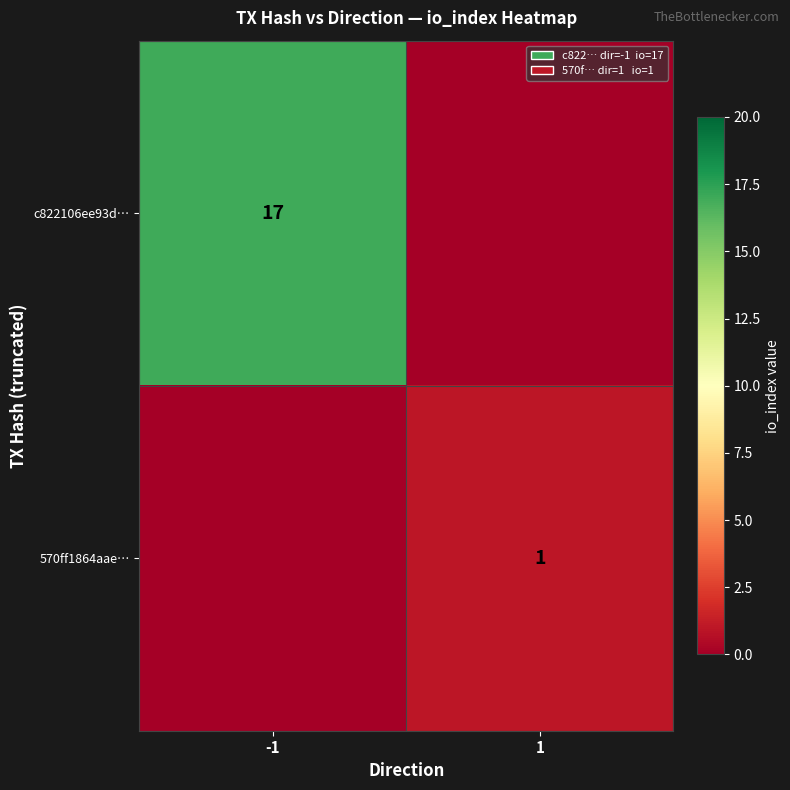

Which has a higher value, 1 or -1?

-1